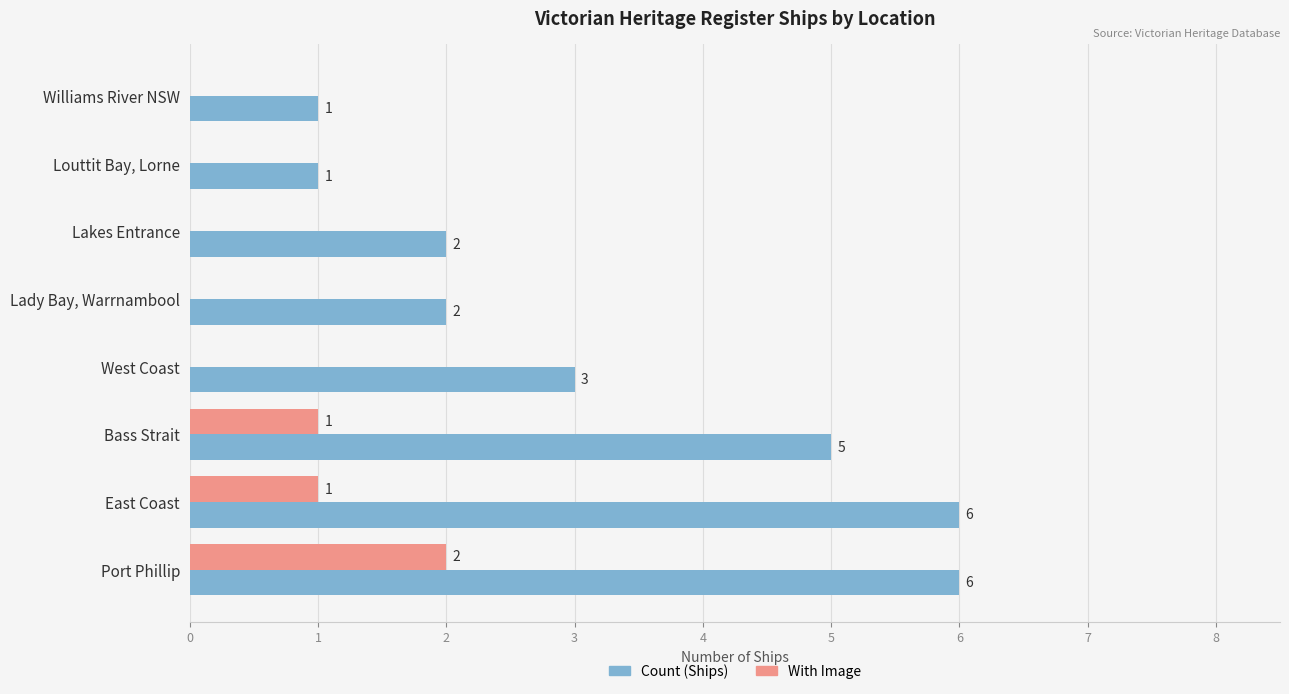

How many With Image values are between 0 and 1?

7